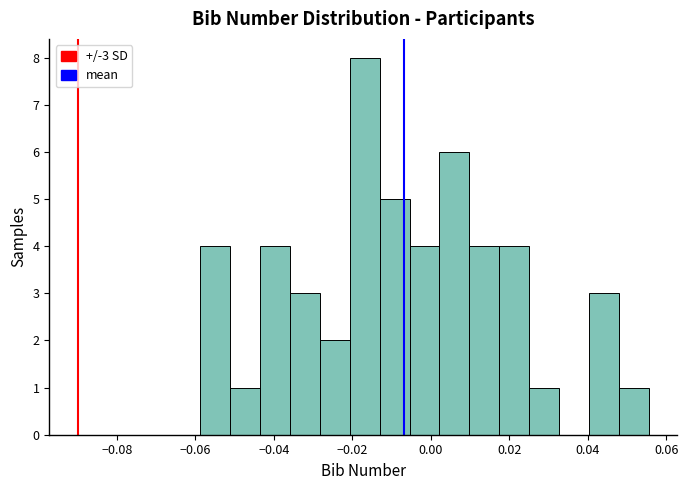

Read against the x-axis, roughly where is the centre of the tallest bar?

-0.016